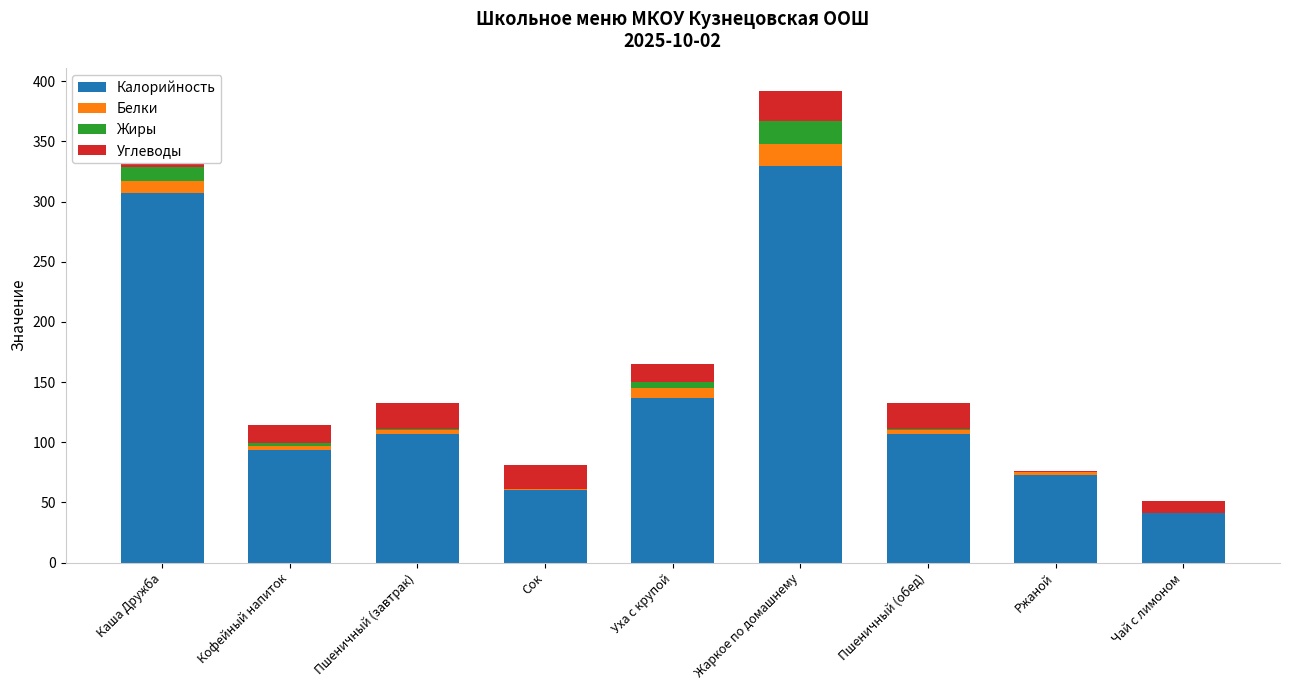

Which series has the widest spread of values?

Калорийность